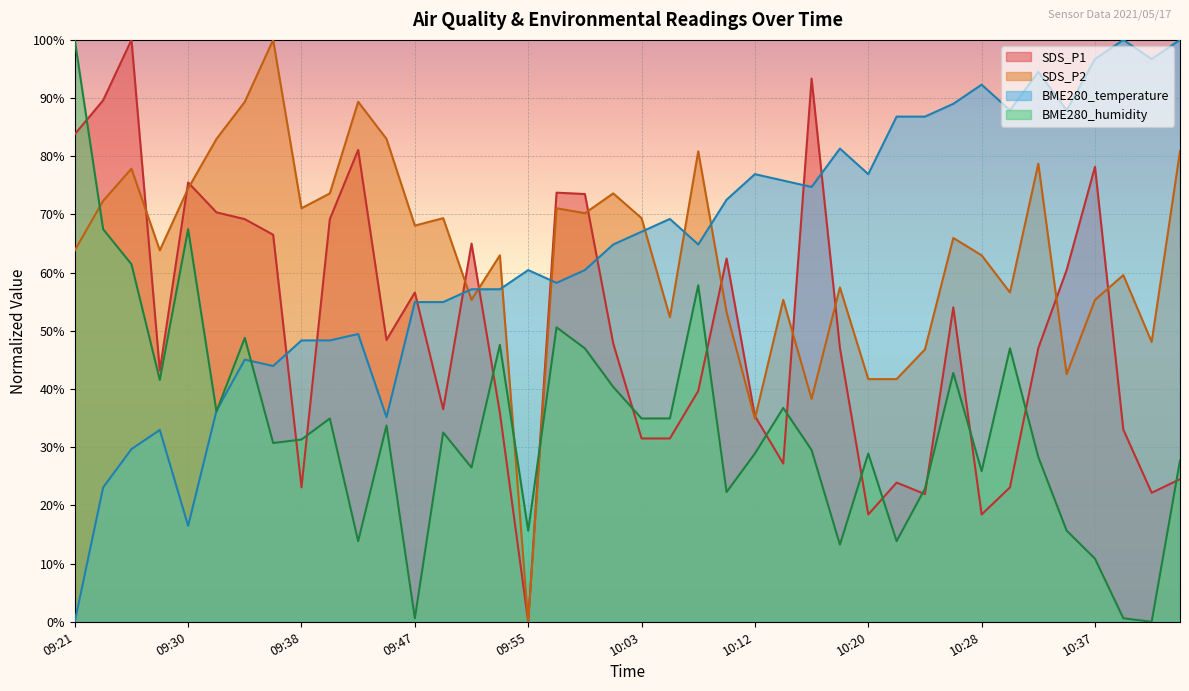

What is the value of the BME280_temperature point at the 24th from the left?

72.5